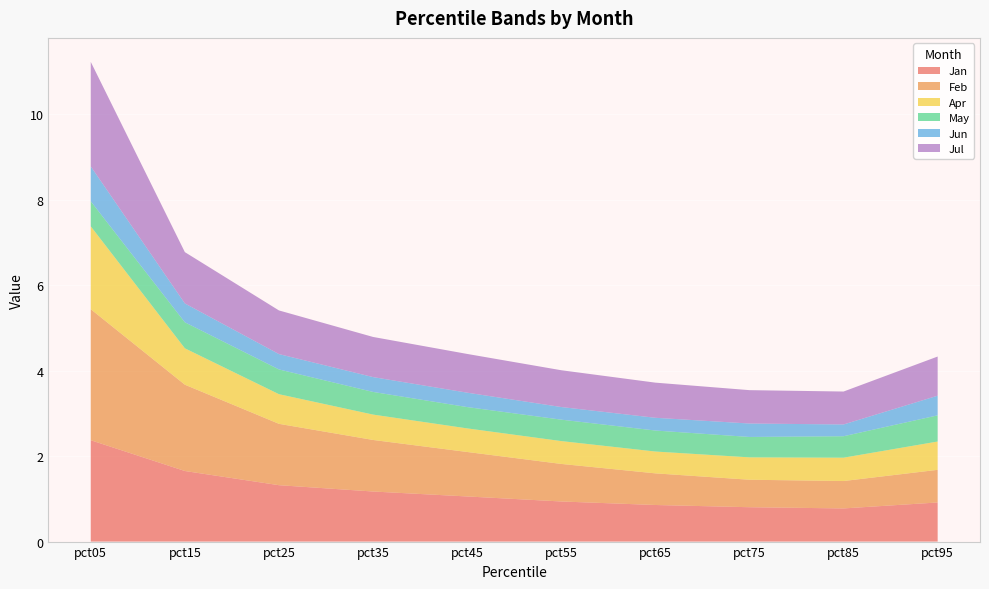

Reading left to right, list all the values displayed in this chart.

Jan: 2.4	1.7	1.3	1.2	1.1	0.9	0.9	0.8	0.8	0.9
Feb: 3.1	2.0	1.4	1.2	1.0	0.9	0.7	0.6	0.6	0.8
Apr: 1.9	0.9	0.7	0.6	0.6	0.5	0.5	0.5	0.5	0.7
May: 0.6	0.6	0.6	0.5	0.5	0.5	0.5	0.5	0.5	0.6
Jun: 0.8	0.4	0.4	0.3	0.3	0.3	0.3	0.3	0.3	0.5
Jul: 2.4	1.2	1.0	0.9	0.9	0.9	0.8	0.8	0.8	0.9